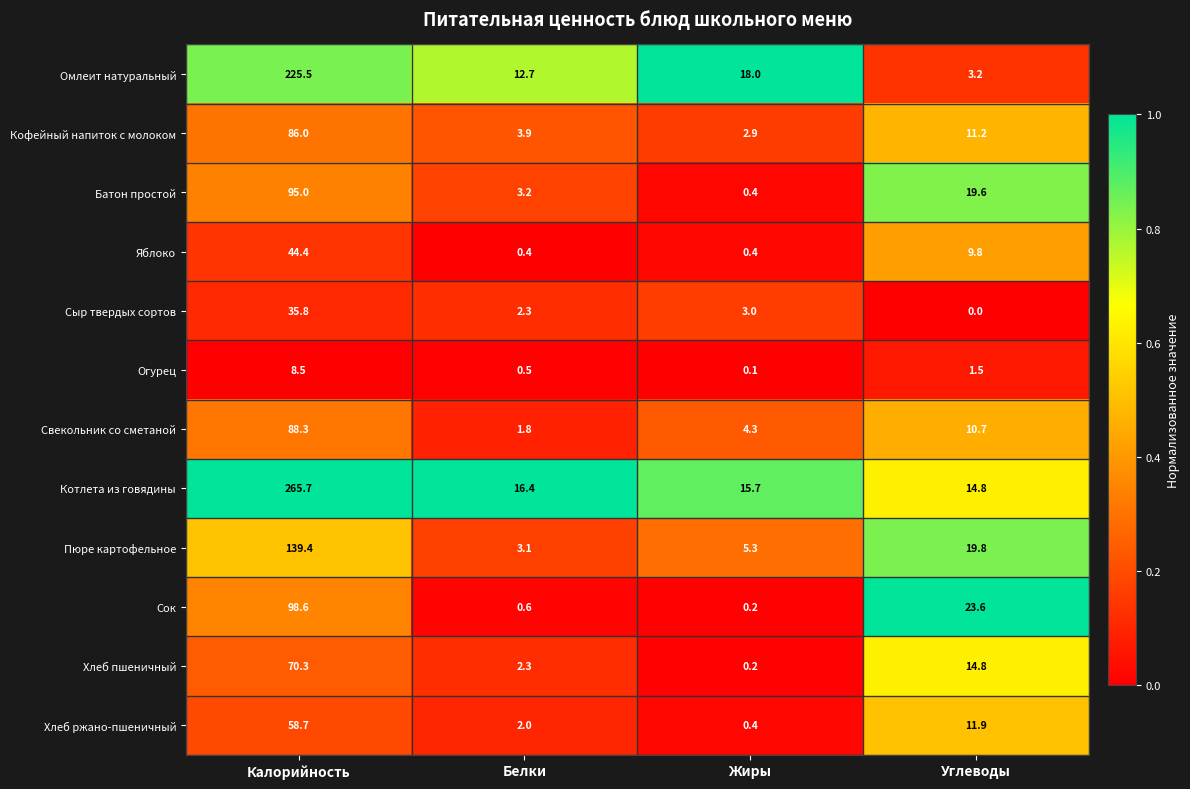

What value does the Яблоко series have at Жиры?

0.4